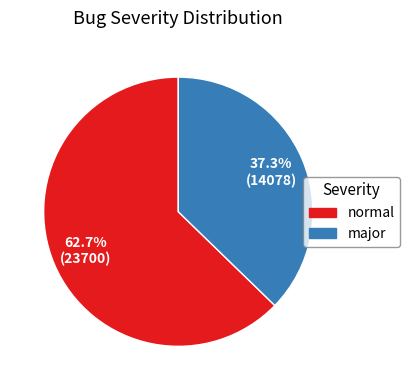

How many slices are in this pie chart?

2